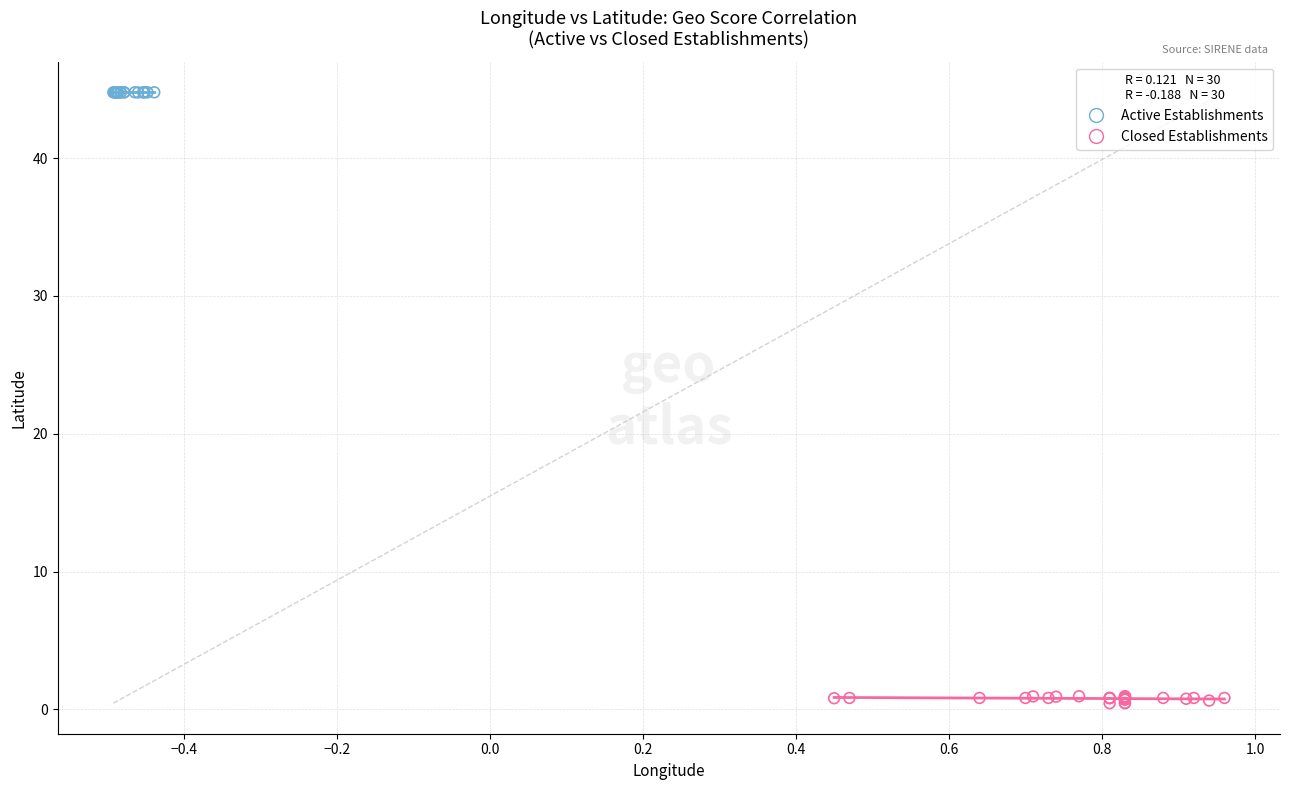

Which series contains the lowest Y value?

Closed Establishments